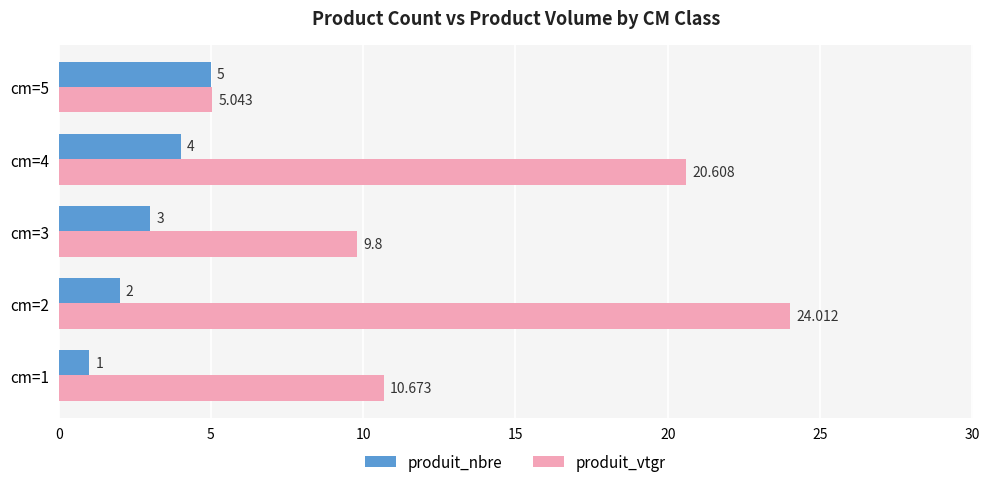

How many series are shown in this chart?

2